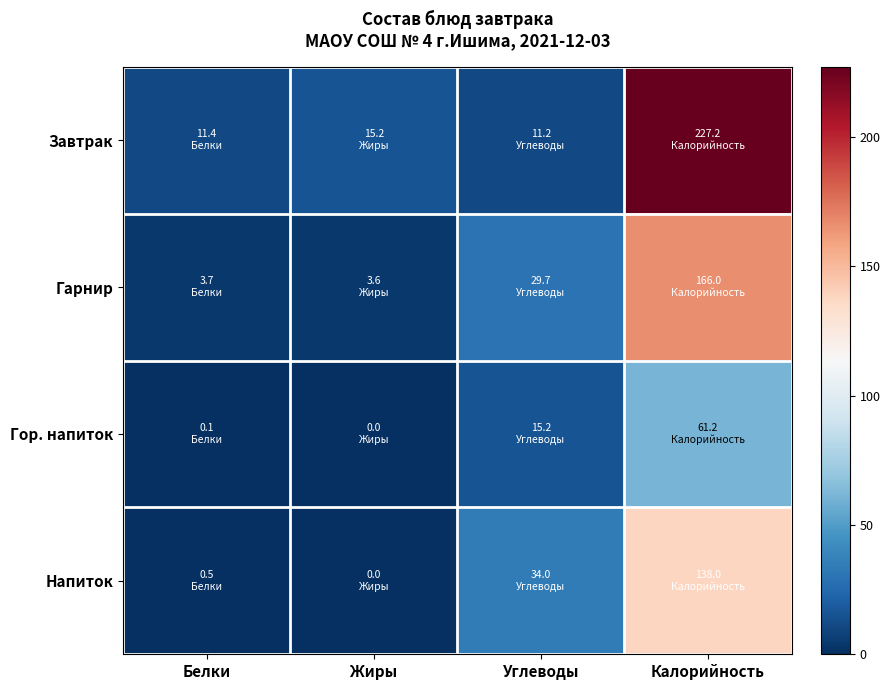

Which series has the widest spread of values?

Завтрак